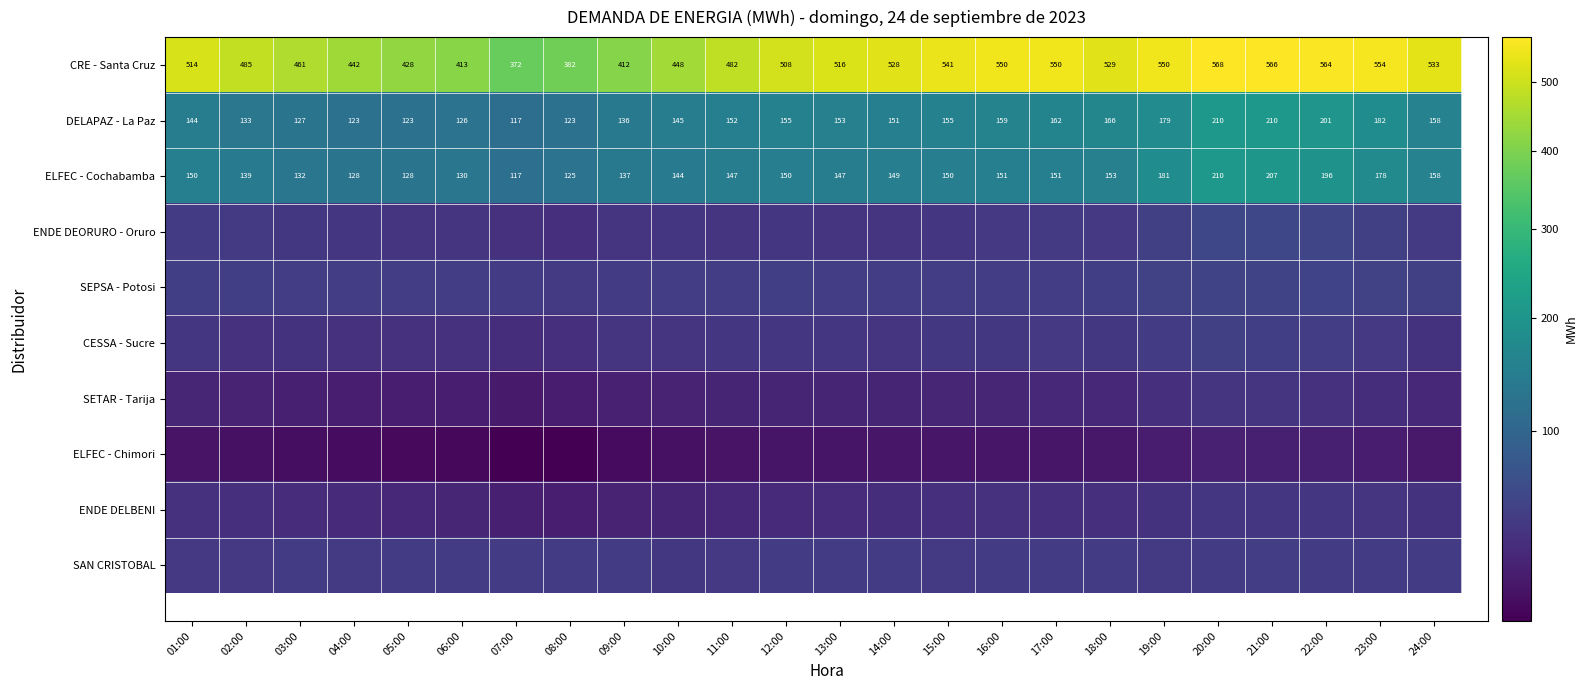

How many data points in ENDE DEORURO - Oruro are less than 41?

12